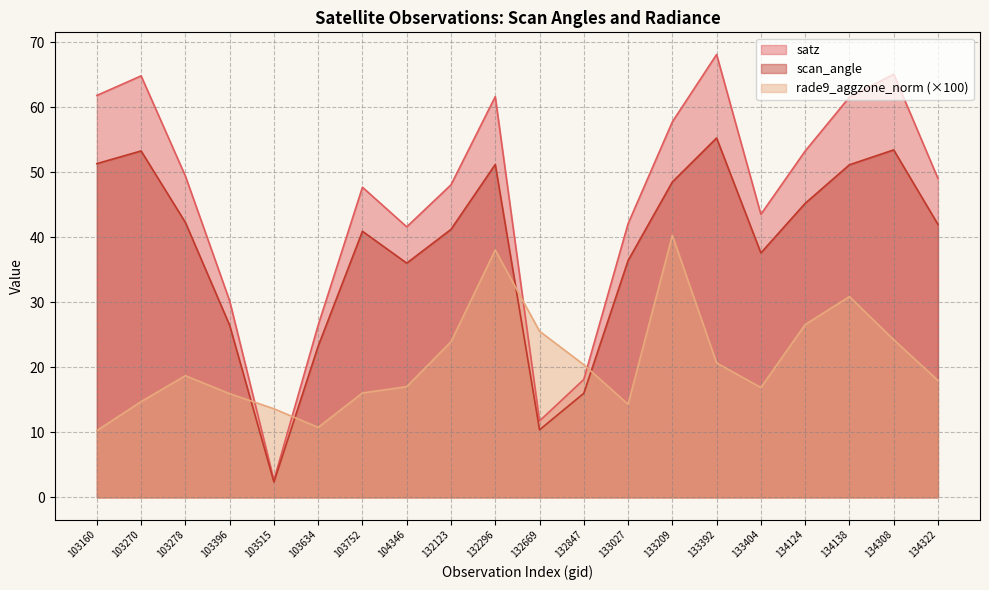

What is the difference between the highest and lowest values at 103396?

14.3